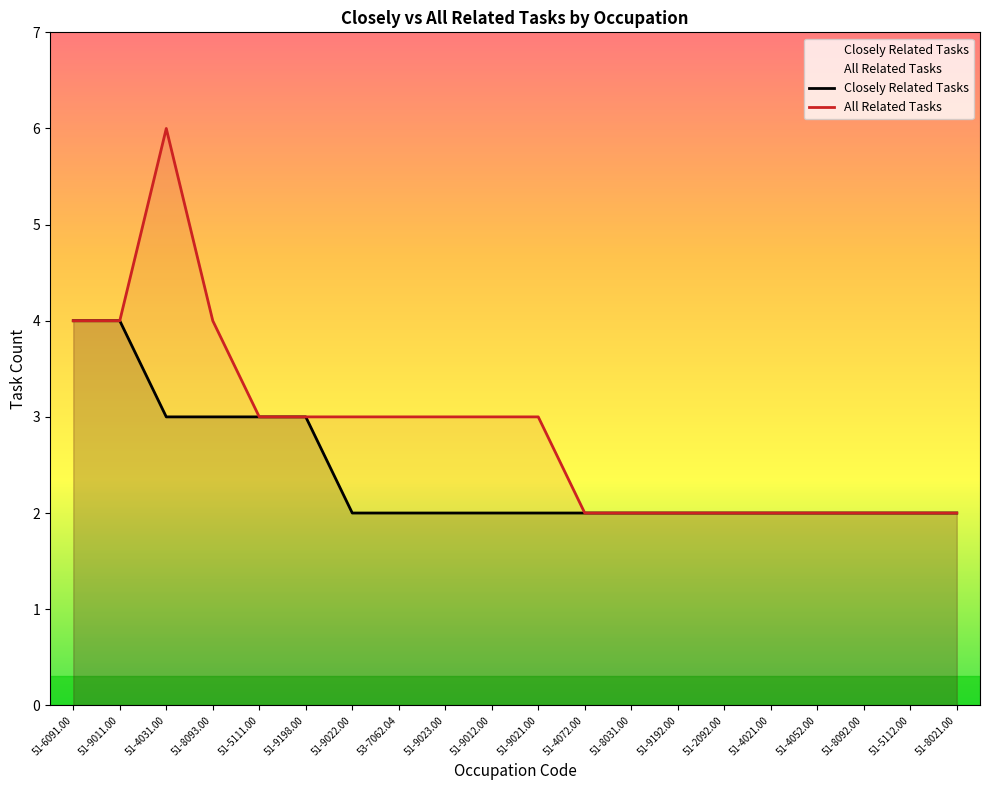

What is the average value of the Closely Related Tasks series?

2